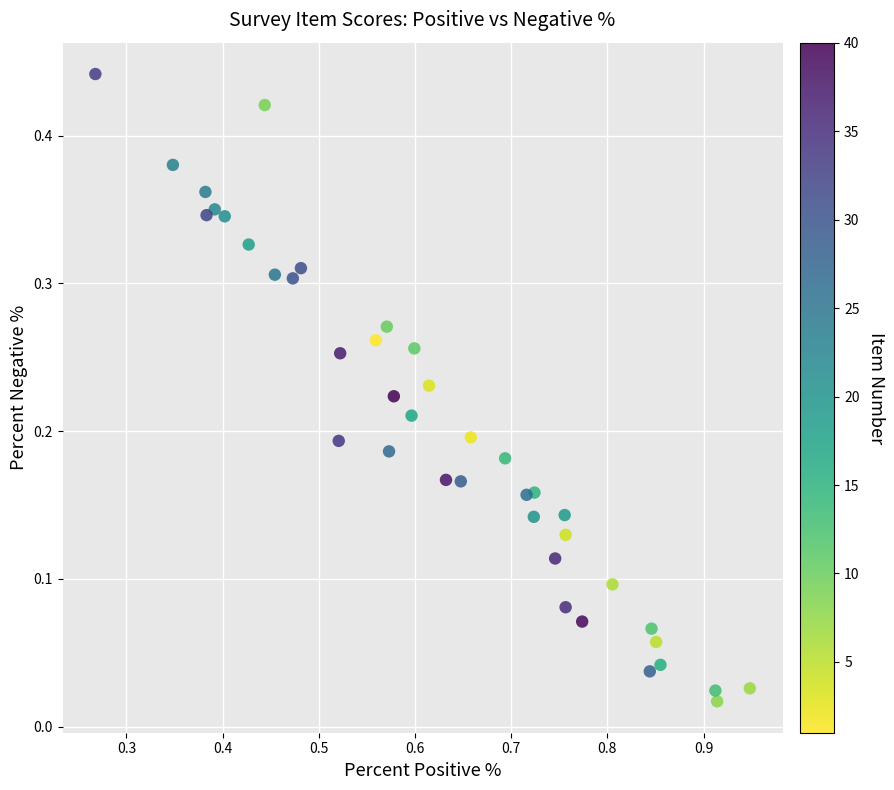

What is the range of X values (max minus min)?

0.7